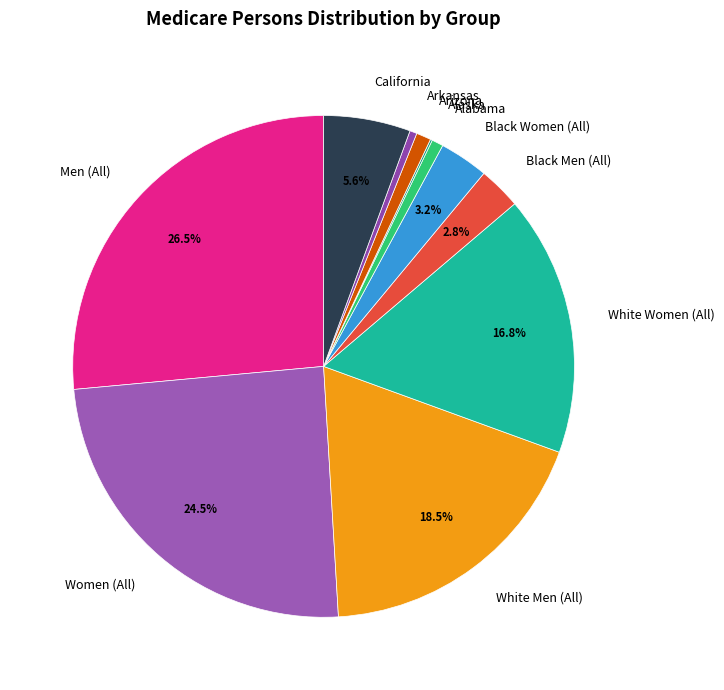

To the nearest percent, what is the combined percentage of Arizona and Women (All)?

25%